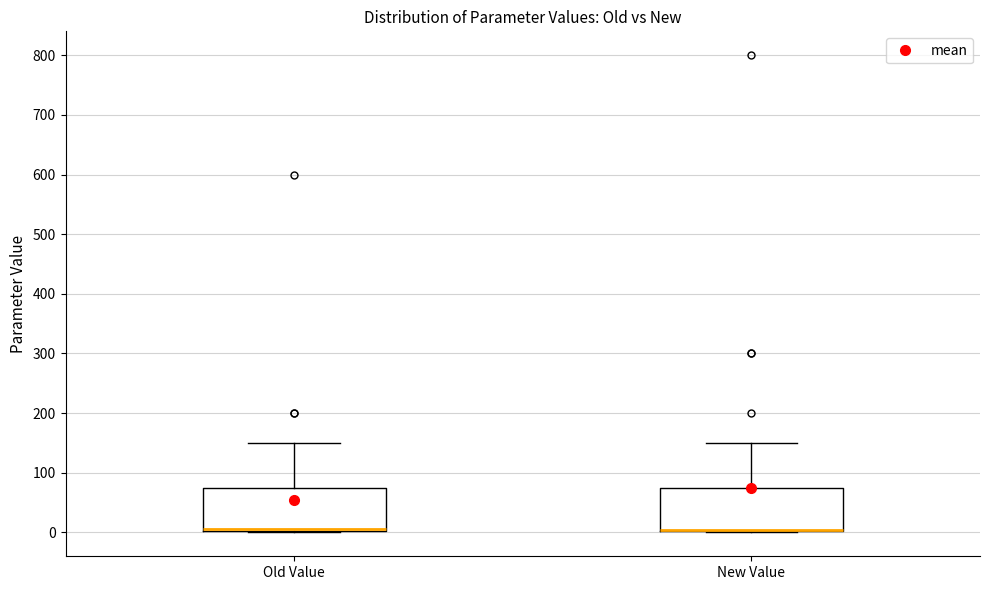

Reading left to right, transcribe this box plot: for each box, give where its median line is, the range the box spans, and where its two whiskers end, as read against the y-axis. The values are not printed on the chart, so give them approximately, as read against the axis.

Old Value: median 10, box 0 to 80, whiskers 0 to 150
New Value: median 0 (drawn on the box's lower edge), box 0 to 80, whiskers 0 to 150